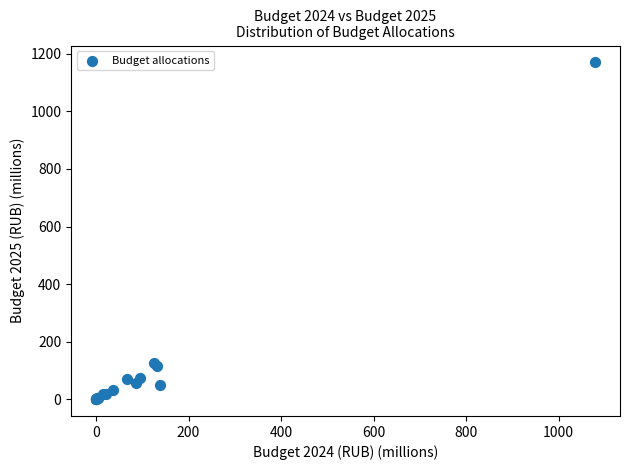

What Y value in the scatter plot is closest to 585?

126.5